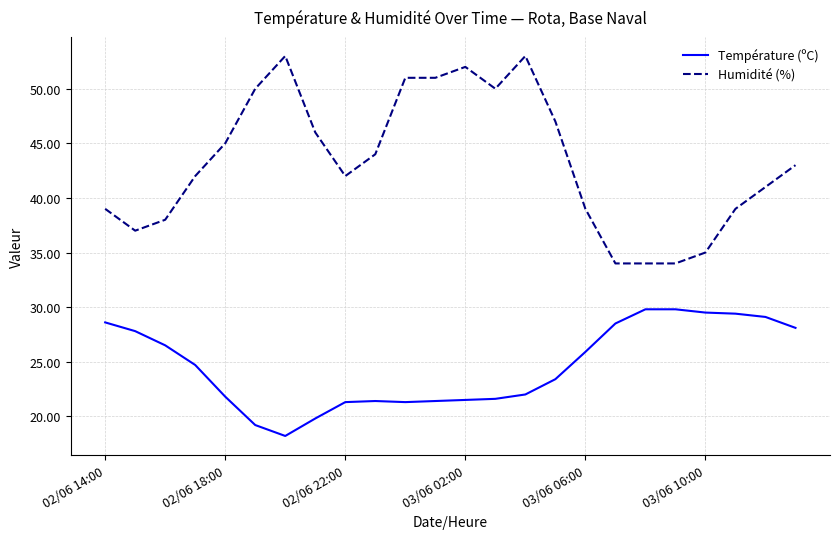

Which series has the widest spread of values?

Humidité (%)